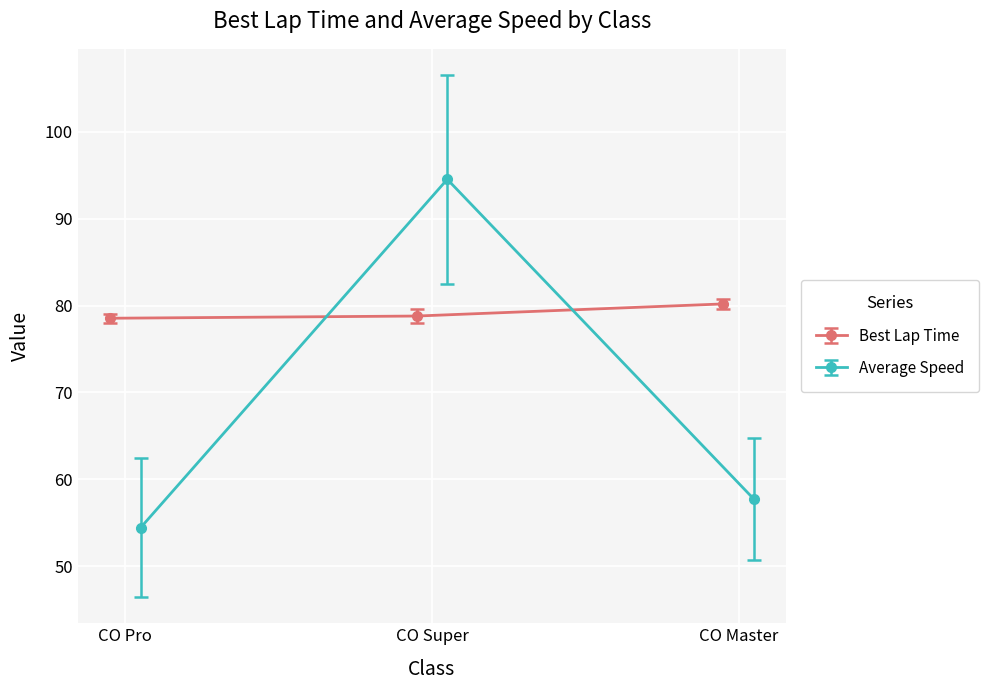

What is the value of the Best Lap Time point at the 3rd from the left?

80.2